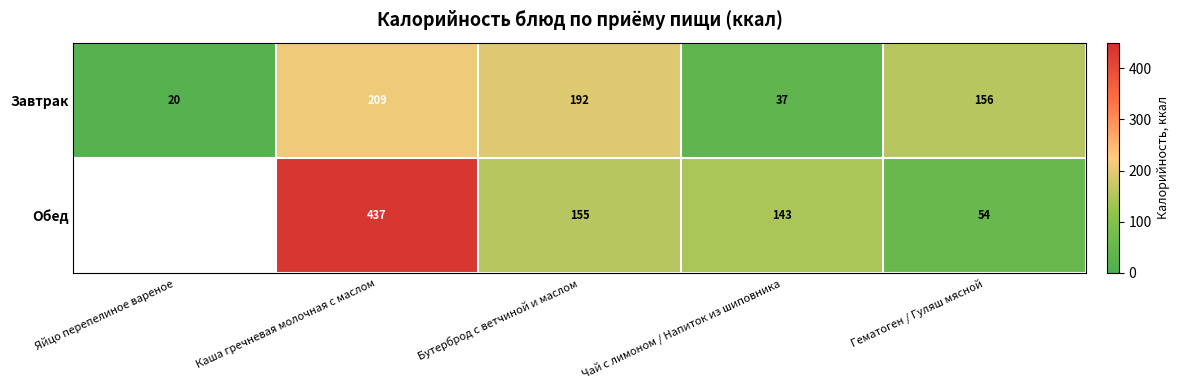

List the labels in order of Завтрак value, largest first.

Каша гречневая молочная с маслом, Бутерброд с ветчиной и маслом, Гематоген / Гуляш мясной, Чай с лимоном / Напиток из шиповника, Яйцо перепелиное вареное